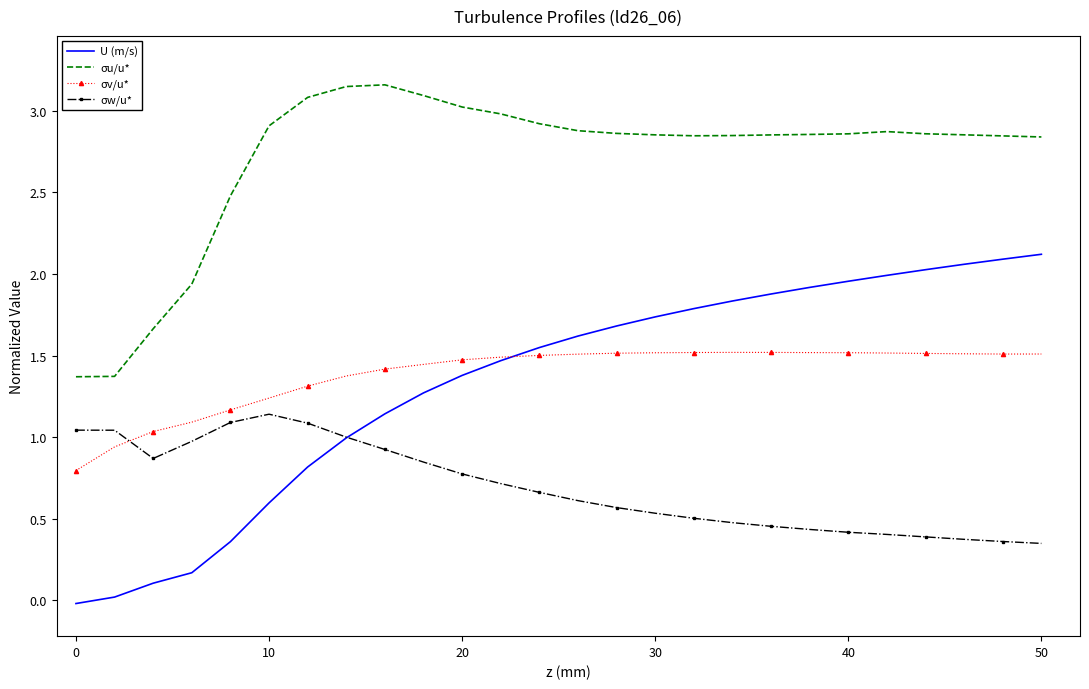

True or false: σu/u* and σw/u* intersect in this chart.

False